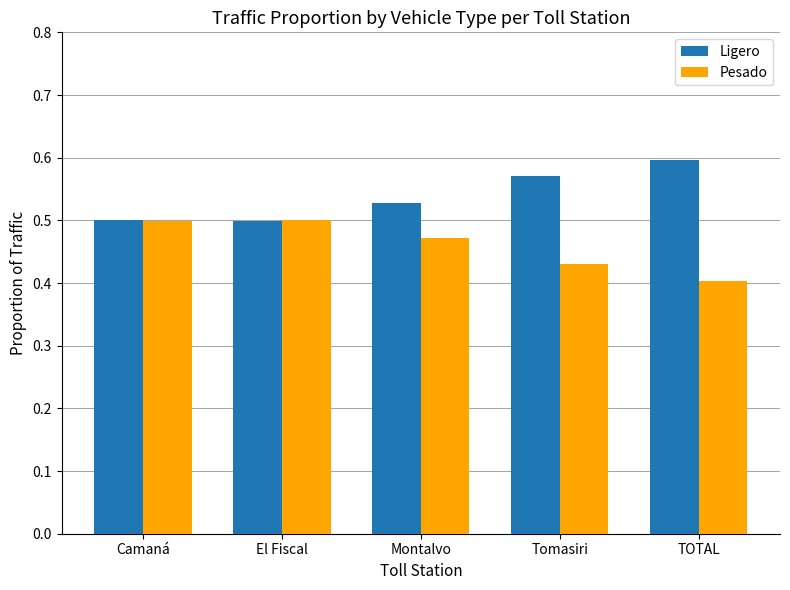

What is the label of the 3rd bar from the left?

Montalvo